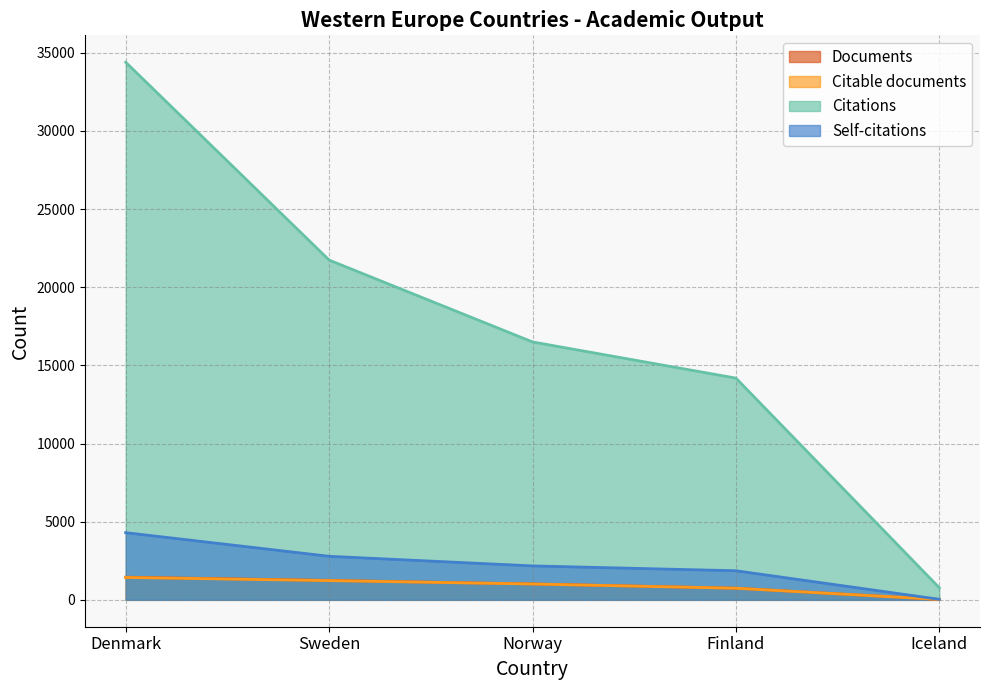

Reading left to right, list all the values displayed in this chart.

Documents: Denmark=1449	Sweden=1244	Norway=1018	Finland=747	Iceland=26
Citable documents: Denmark=1432	Sweden=1231	Norway=1013	Finland=743	Iceland=26
Citations: Denmark=34397	Sweden=21738	Norway=16500	Finland=14186	Iceland=770
Self-citations: Denmark=4298	Sweden=2786	Norway=2171	Finland=1861	Iceland=34